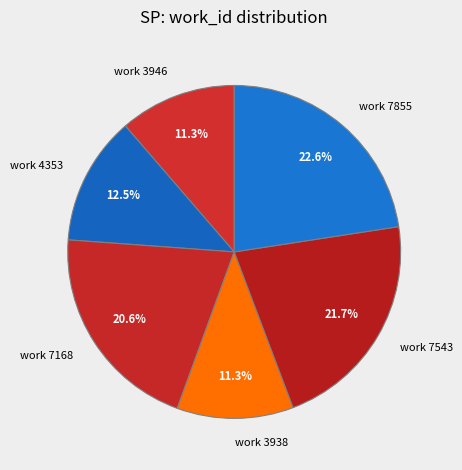

What is the ratio of the value at work 3946 to the value at work 7855?

0.5